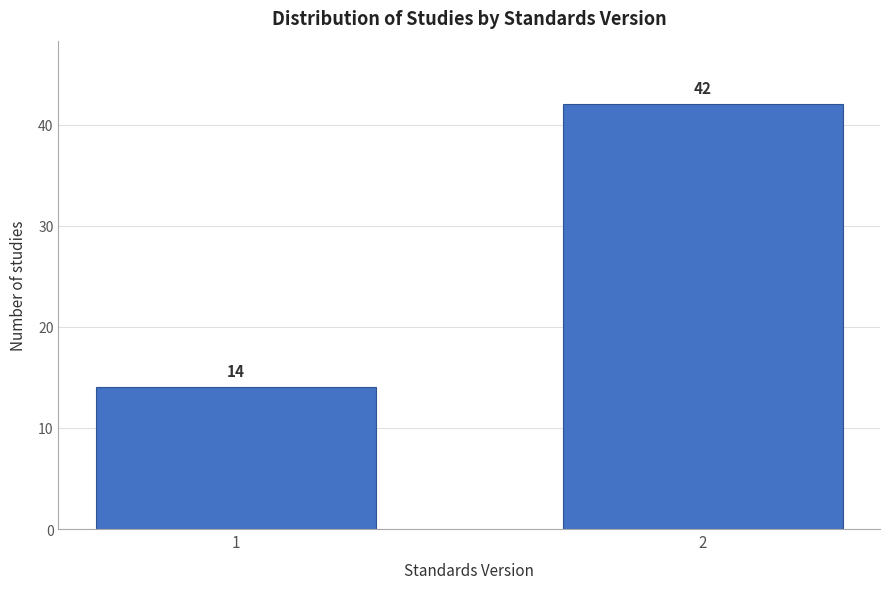

Reading left to right, transcribe all the data shown in this chart.

14	42